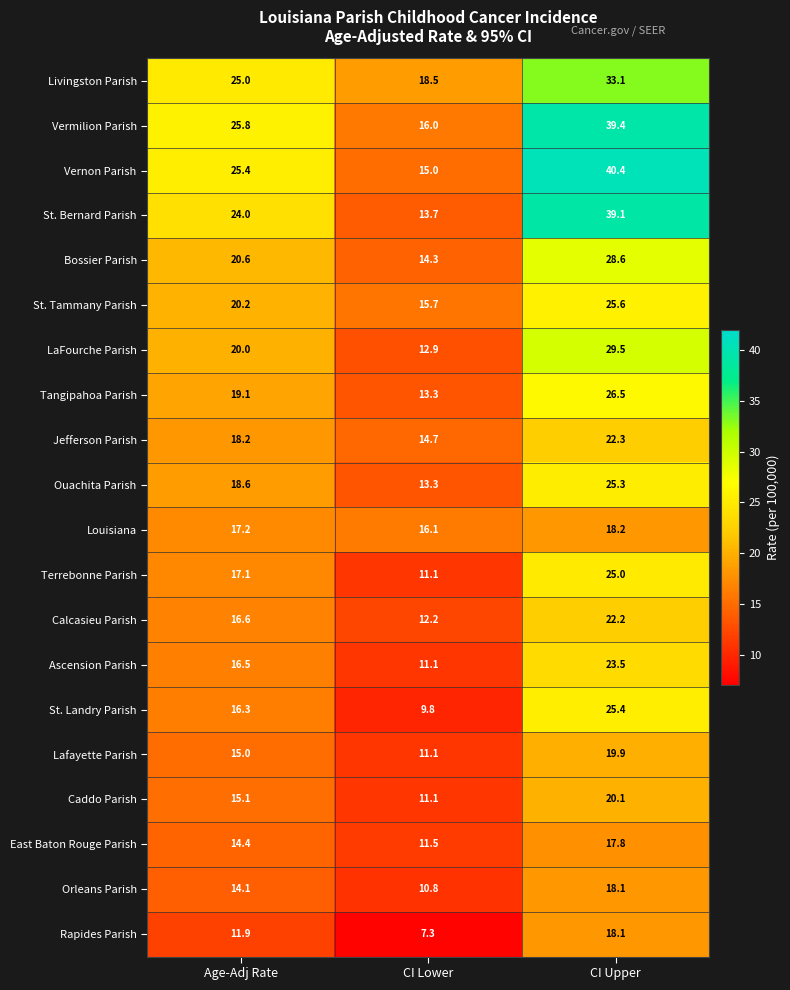

Is it true that Terrebonne Parish equals 16.2 at CI Lower?

False